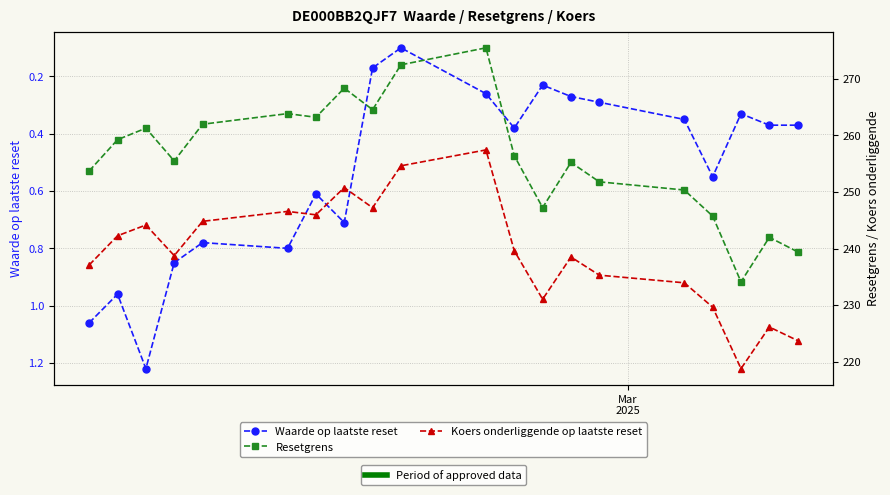

True or false: Waarde op laatste reset and Resetgrens cross at least once.

False